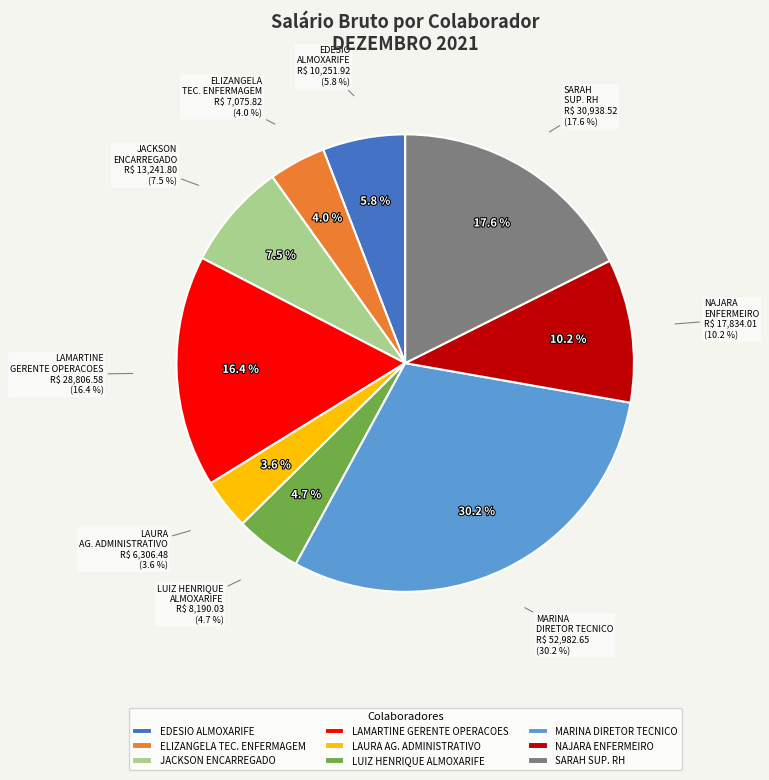

To the nearest percent, what is the combined percentage of LAURA MARIA MENDES RODRIGUES and LUIZ HENRIQUE BRAZ DA SILVA MIRANDA?

8%